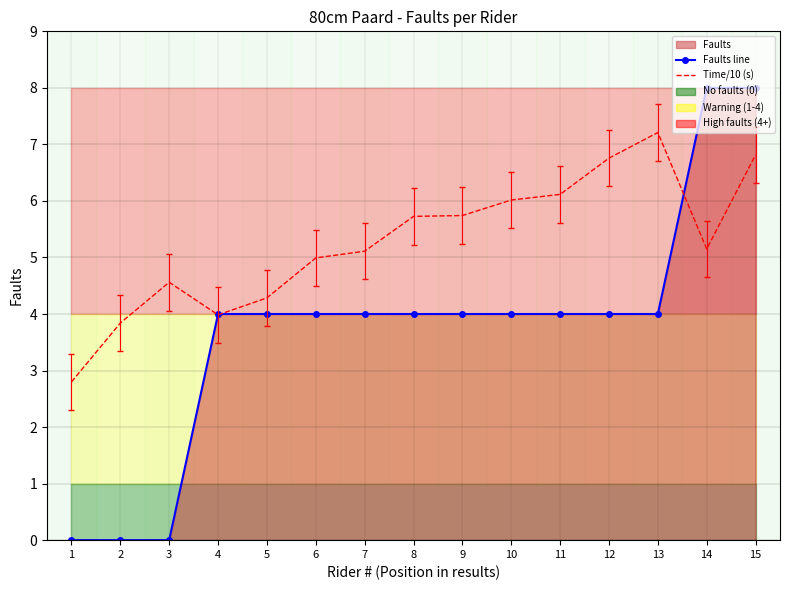

What is the total value across all series at 2?

3.8